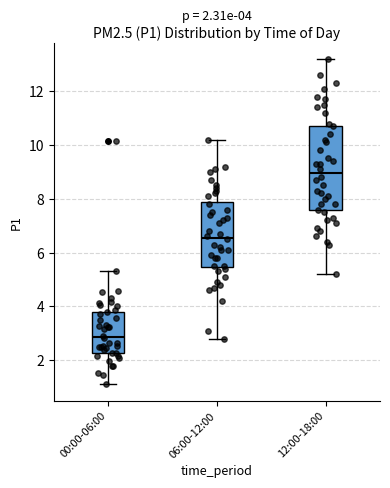

Comparing the boxes themselves (not the whiskers), which one is the tallest?

12:00-18:00